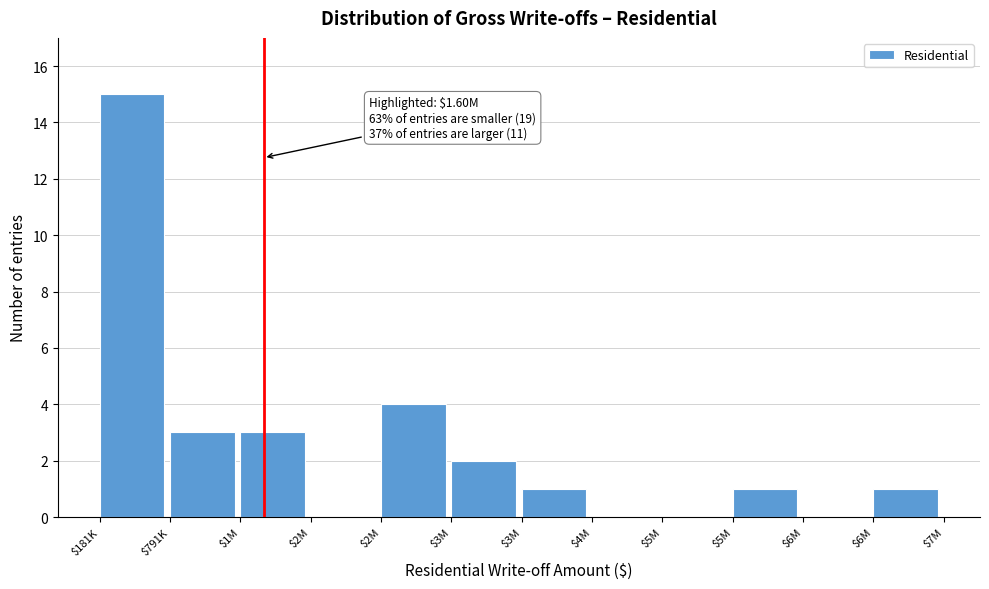

Count the number of data series in this chart.

1